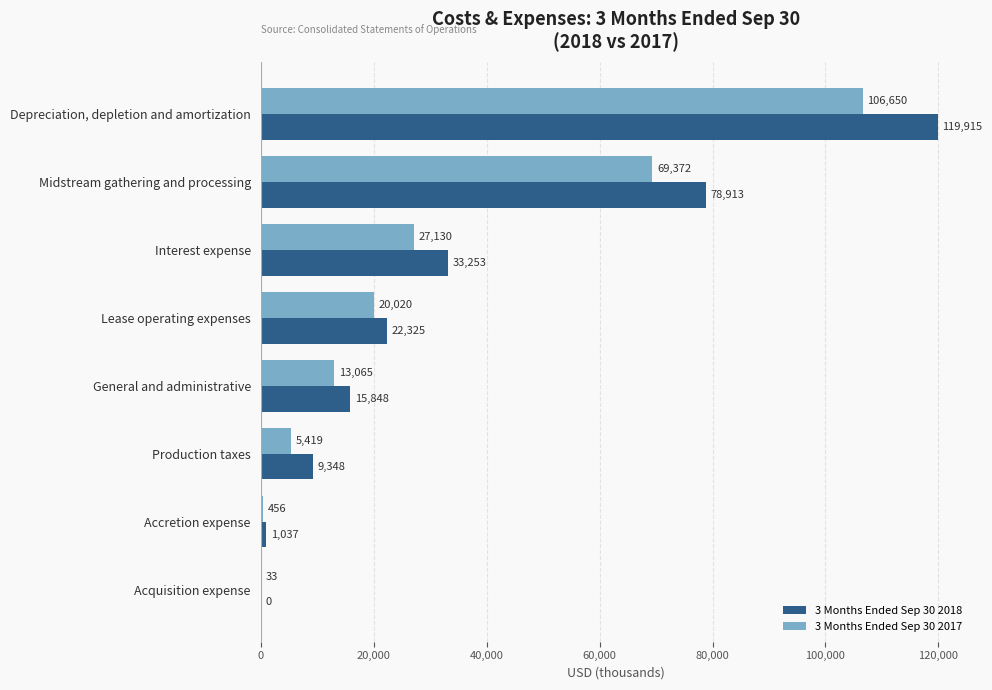

What is the sum of the 3 Months Ended Sep 30 2018 values at Interest expense and Midstream gathering and processing?

112166